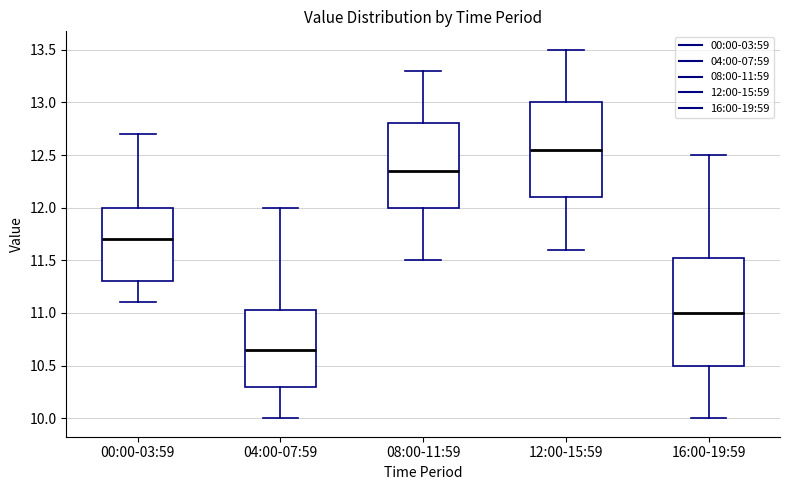

Which box's median line is the highest?

12:00-15:59